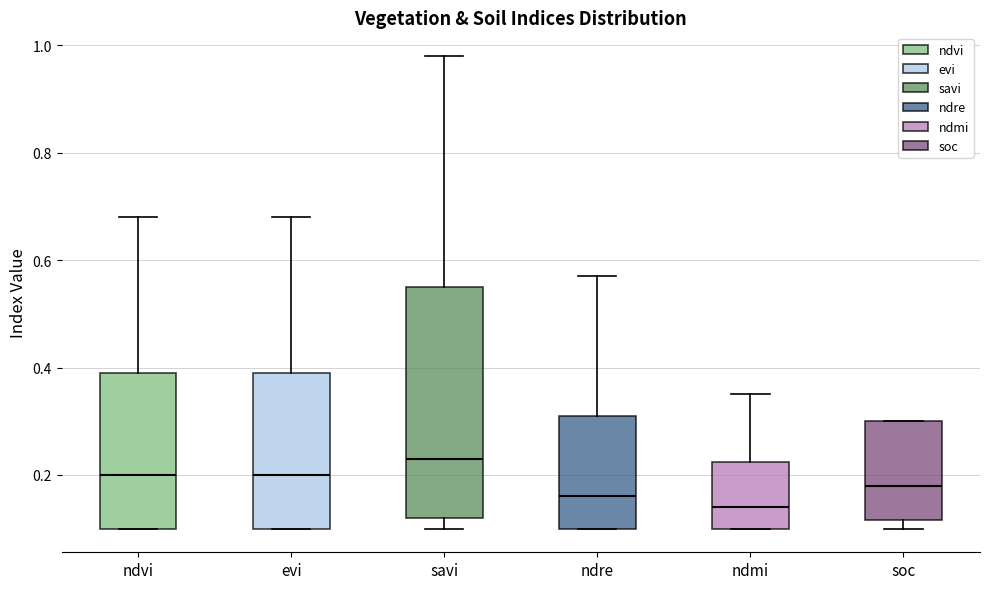

Where is the upper edge of the box for soc on the y-axis? The values are not printed on the chart, so give them approximately, as read against the axis.

0.30